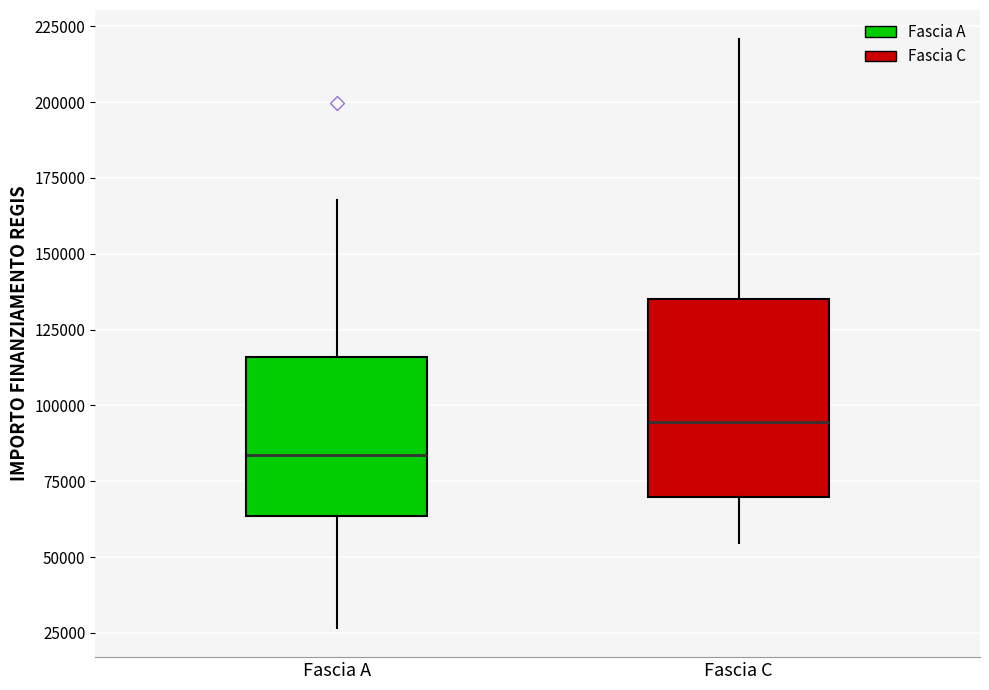

Reading left to right, transcribe this box plot: for each box, give where its median line is, the range the box spans, and where its two whiskers end, as read against the y-axis. The values are not printed on the chart, so give them approximately, as read against the axis.

Fascia A: median 85000, box 65000 to 115000, whiskers 25000 to 170000
Fascia C: median 95000, box 70000 to 135000, whiskers 55000 to 220000